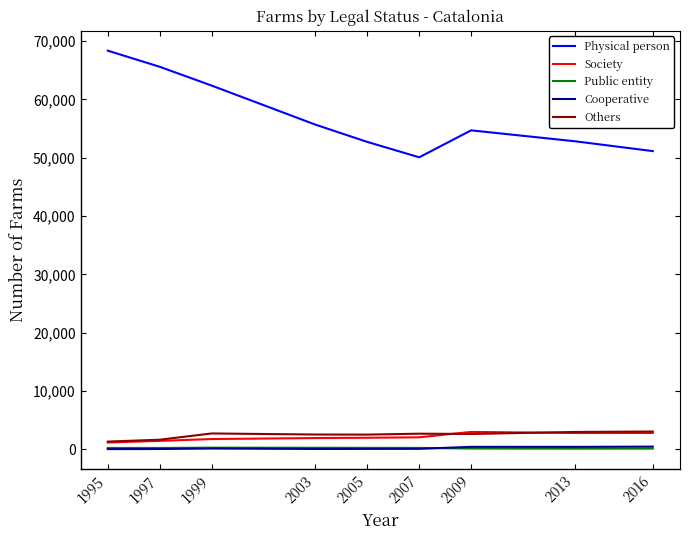

The value of Physical person at 2005 is 52711. True or false?

True